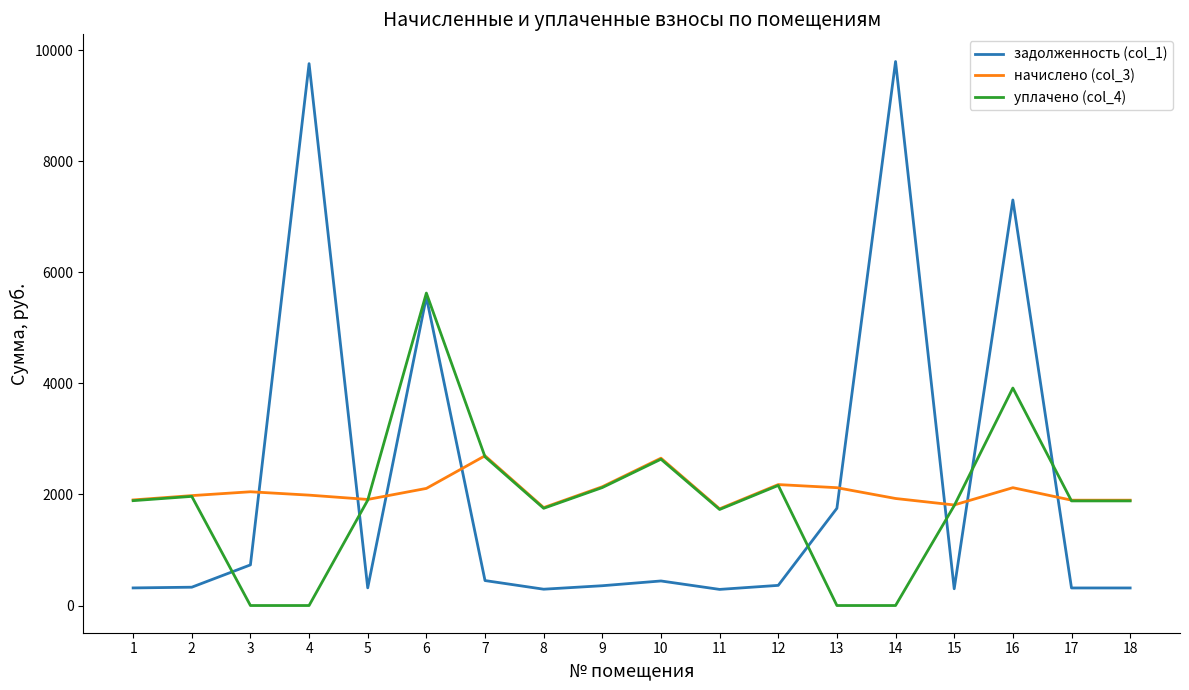

What is the difference between the highest and lowest values at 5?

1591.2